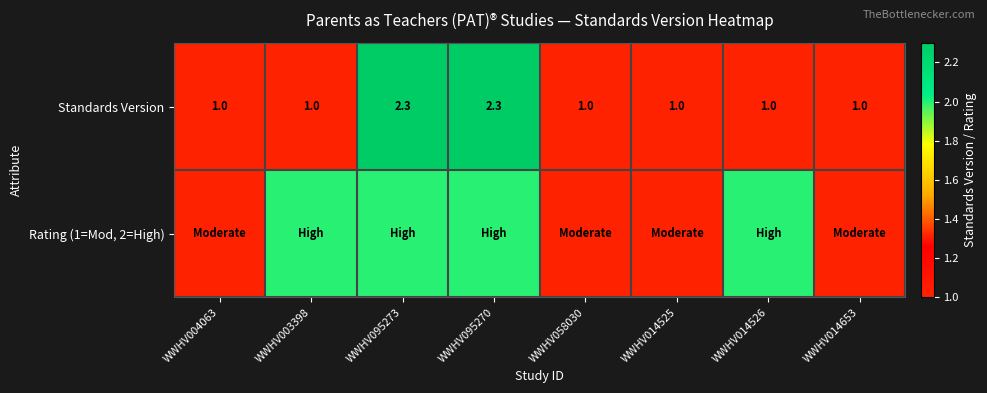

What is the sum of the Standards Version values at WWHV014653 and WWHV004063?

2.0